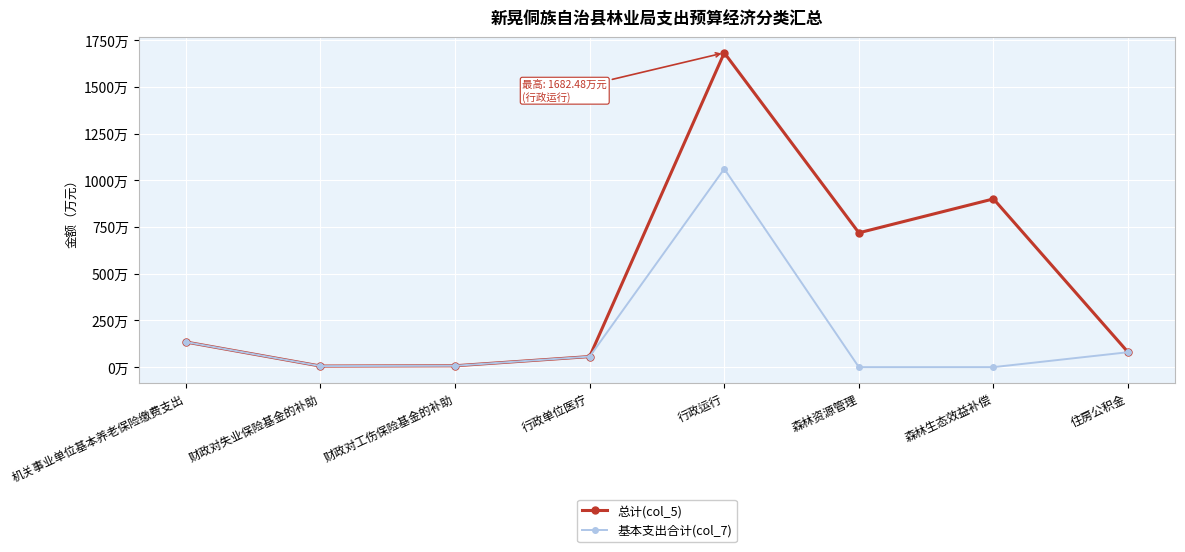

What is the difference between the maximum and second lowest values in the 总计(col_5) series?

1675.2